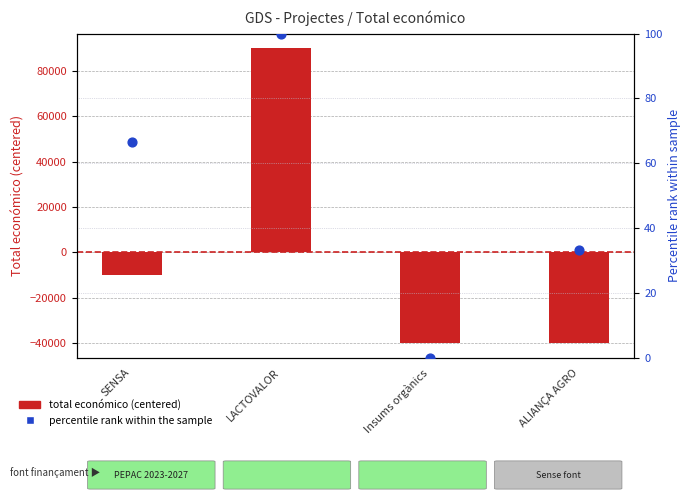

Which series contains the highest Y value?

Total económico (centered)